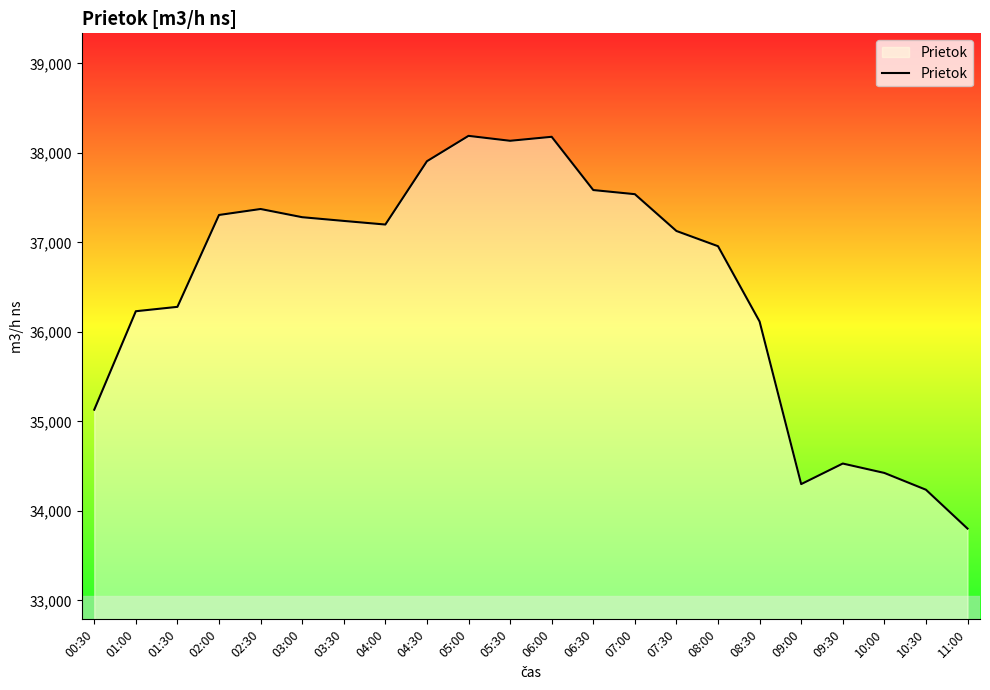

What is the change in value from 01:00 to 02:00?

+1075.7